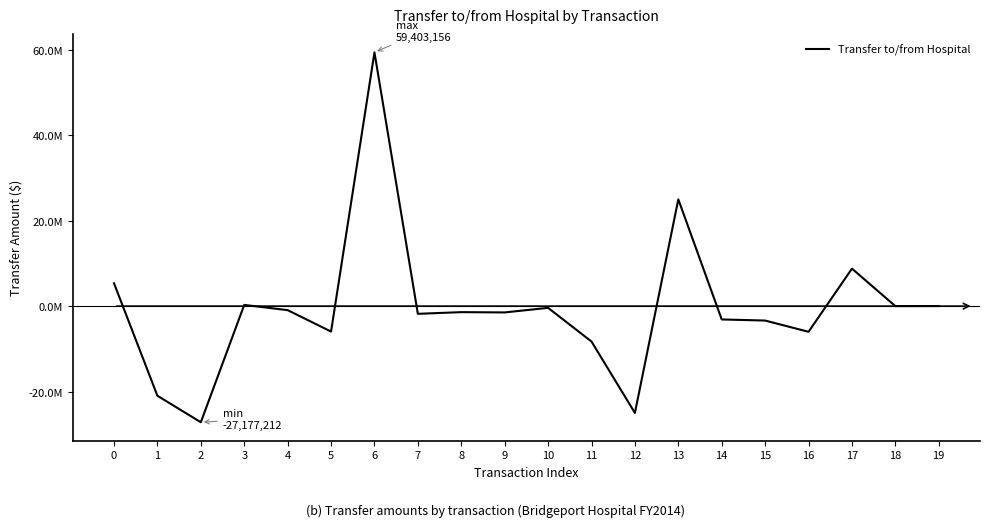

Reading left to right, extract all data points from this chart.

5344751	-20985235	-27177212	285087	-935949	-5954605	59403156	-1801651	-1405402	-1473537	-399986	-8287055	-25000000	25000000	-3114727	-3376109	-6009534	8781454	4200	21617